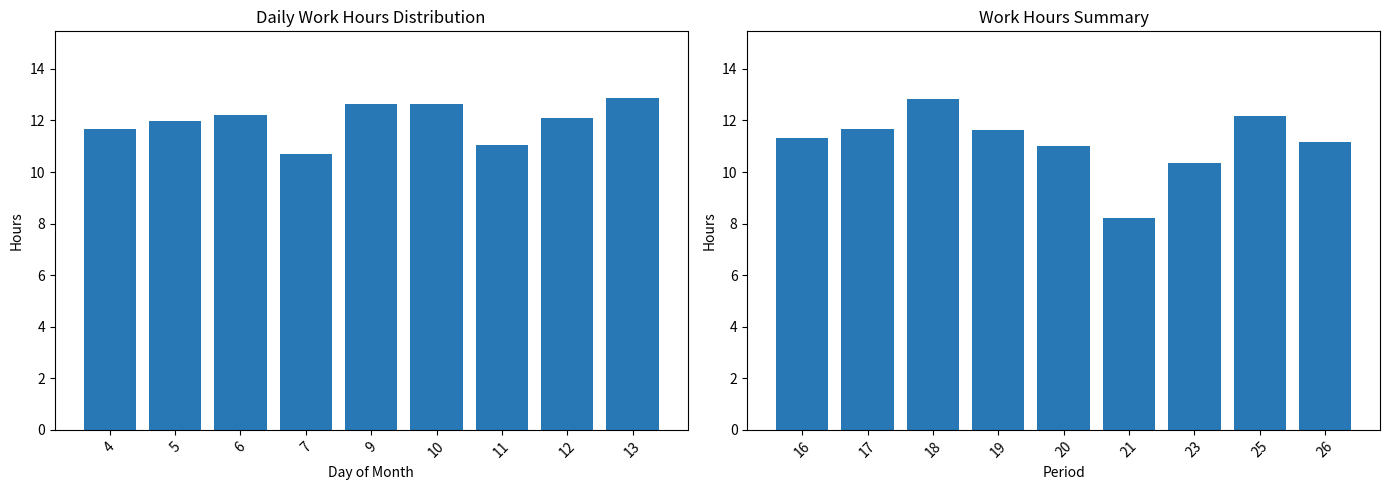

Where does the Low (Hours) Week 1-2 series first go above 12?

6